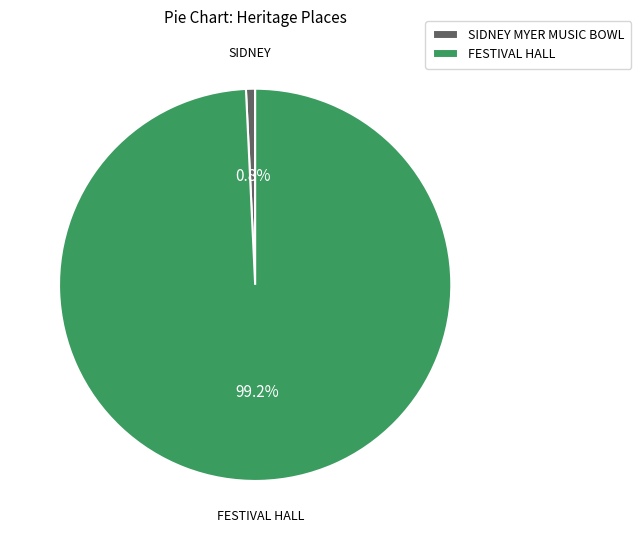

Which category has the biggest portion of the pie?

FESTIVAL HALL